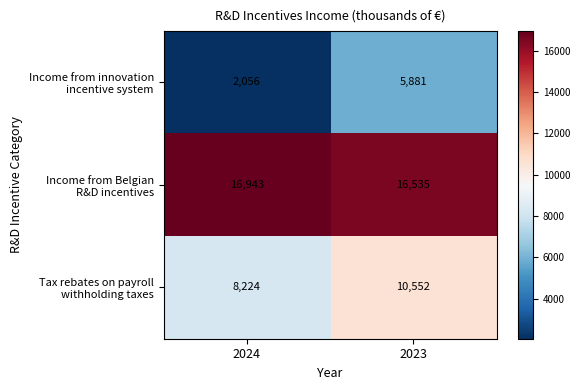

What is the total value across all series at 2023?

32968